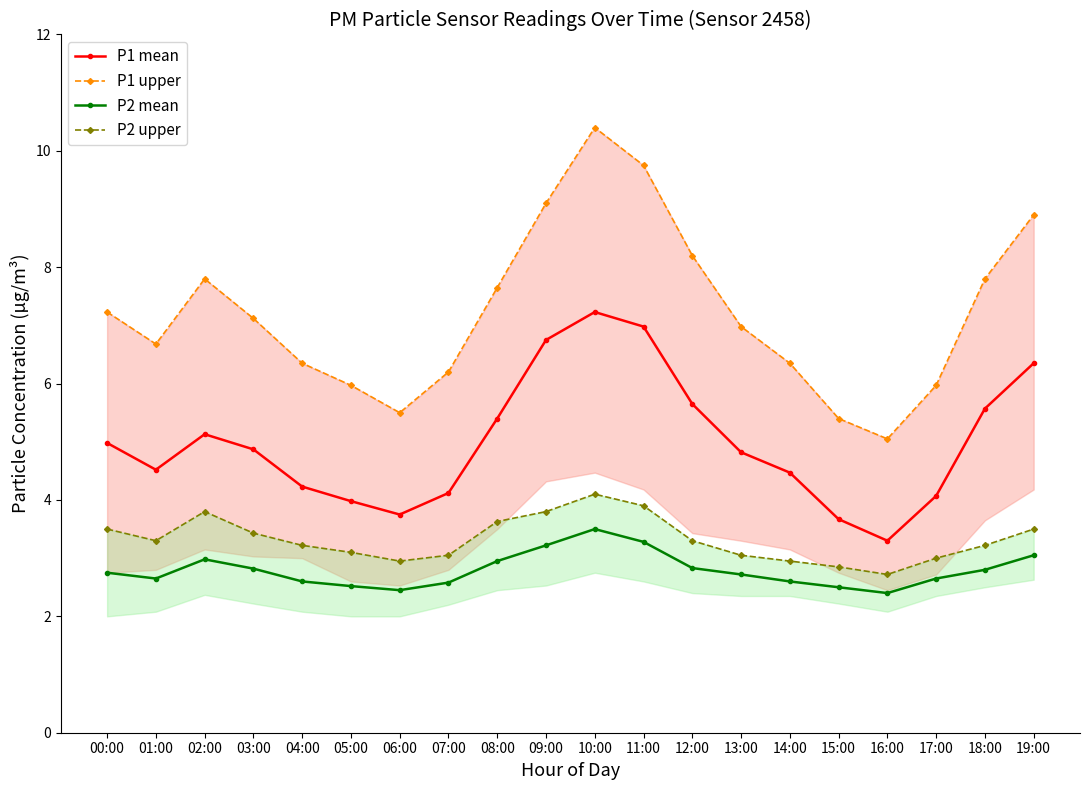

What is the smallest value displayed?

2.4